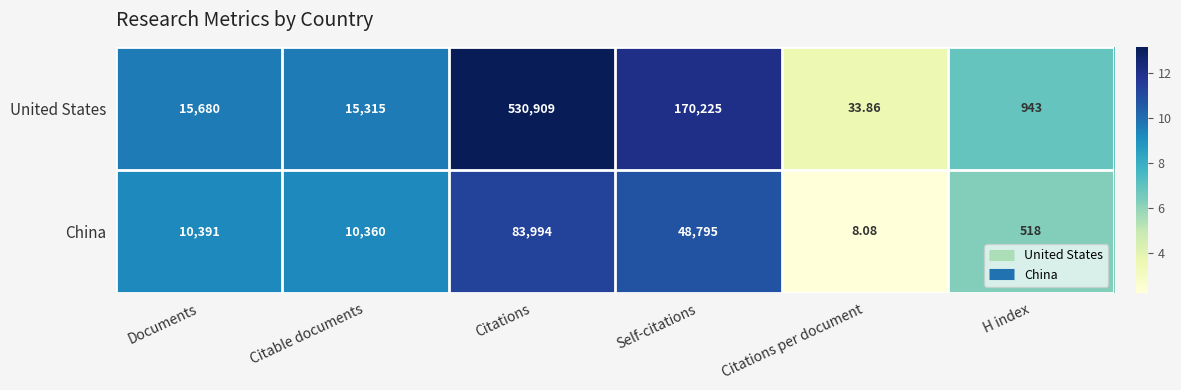

At which category is the sum across all series the highest?

Citations